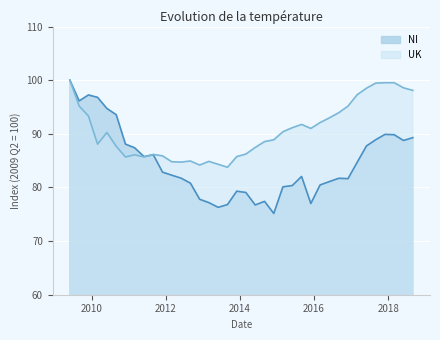

Where does the NI series first go above 82?

2009-06-01